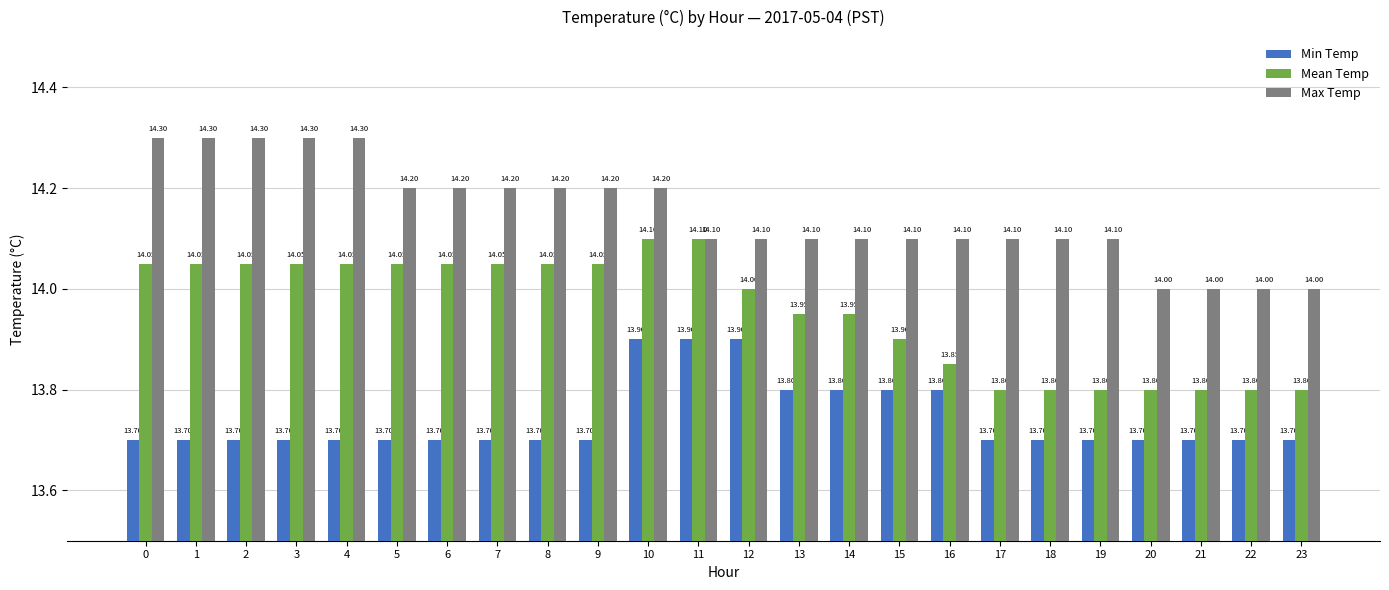

Which series has the largest total across all categories?

Max Temp